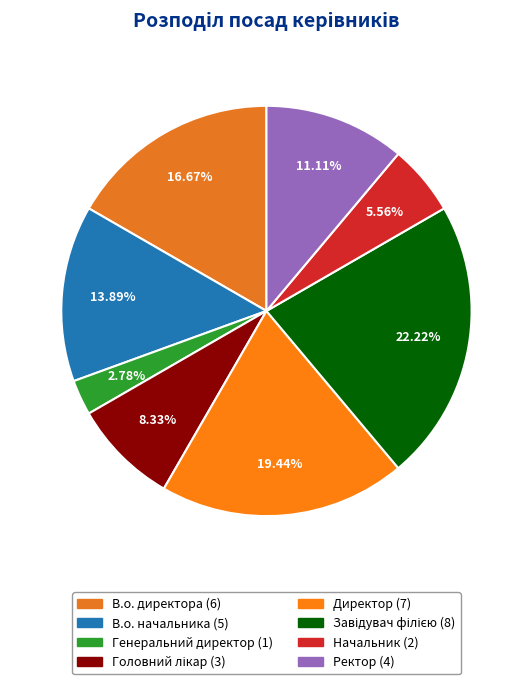

What is the total percentage of В.о. директора and Директор?

36.1%